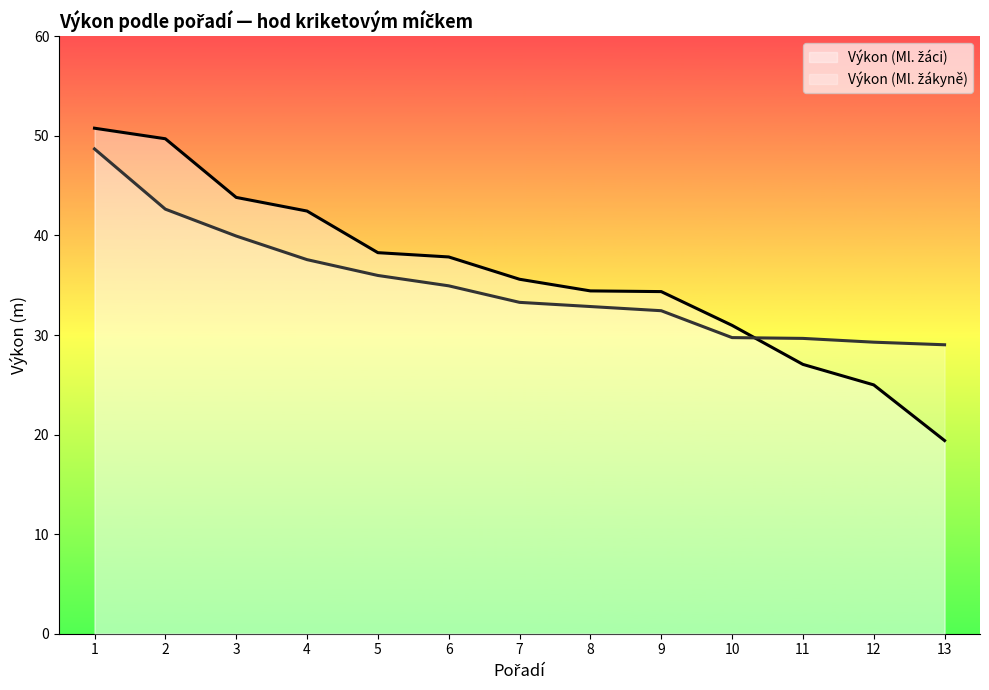

What is the difference between the maximum and minimum values in the Výkon (Ml. žákyně) series?

19.7